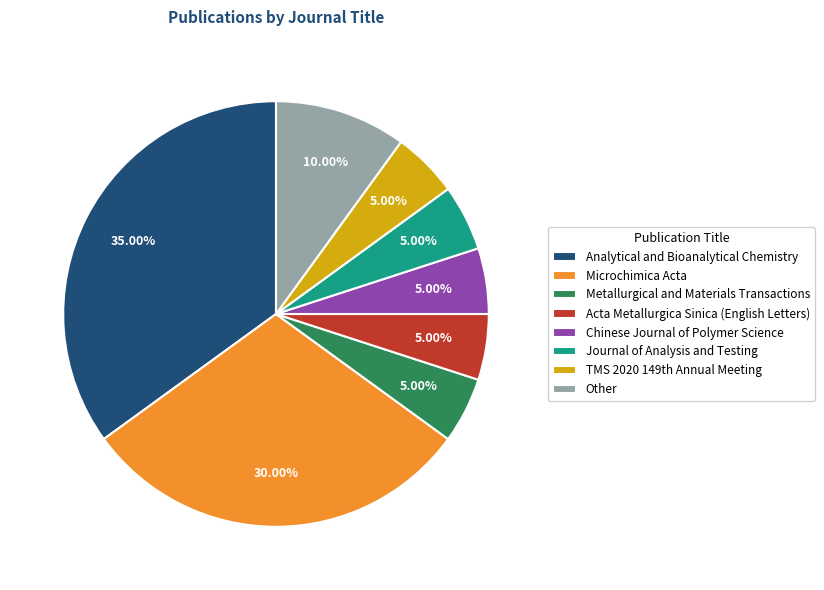

Is there any slice that represents more than half of the pie?

No